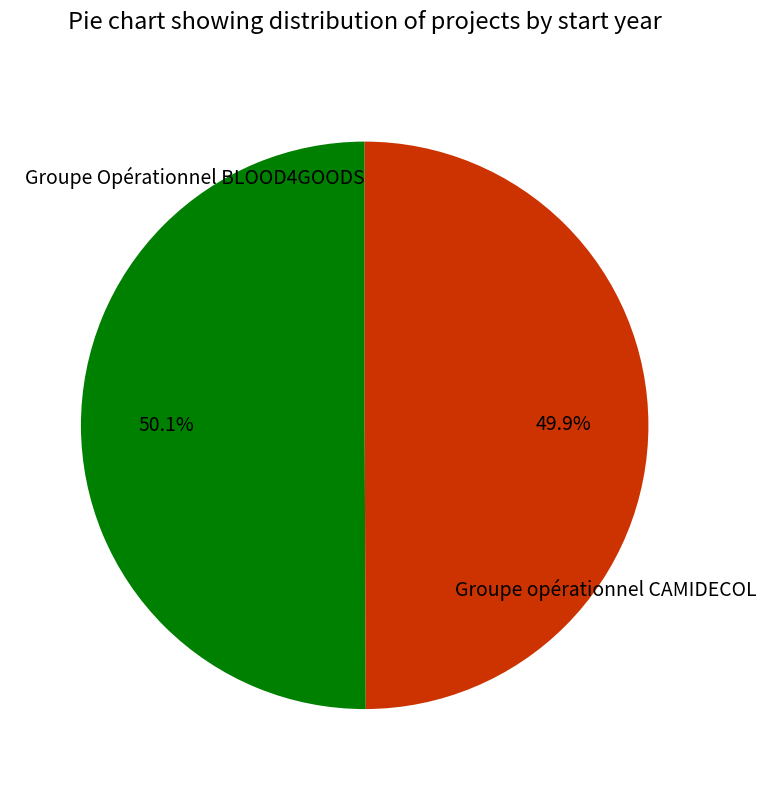

To the nearest percent, what portion does Groupe opérationnel CAMIDECOL represent?

50%